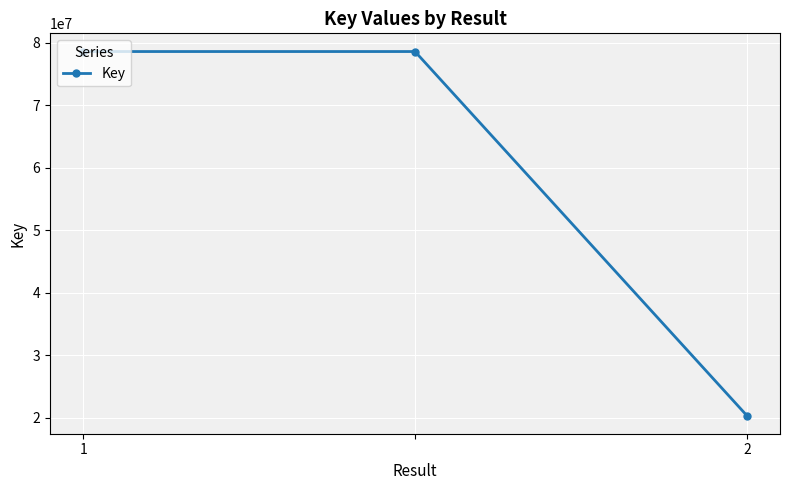

What is the value of the 3rd point from the left?

20343739